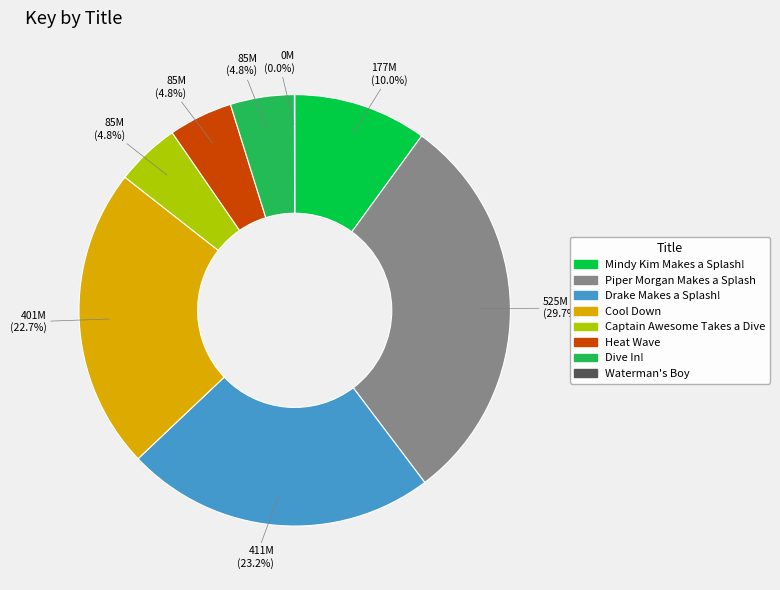

Is the sum of Piper Morgan Makes a Splash and Heat Wave greater than half?

No